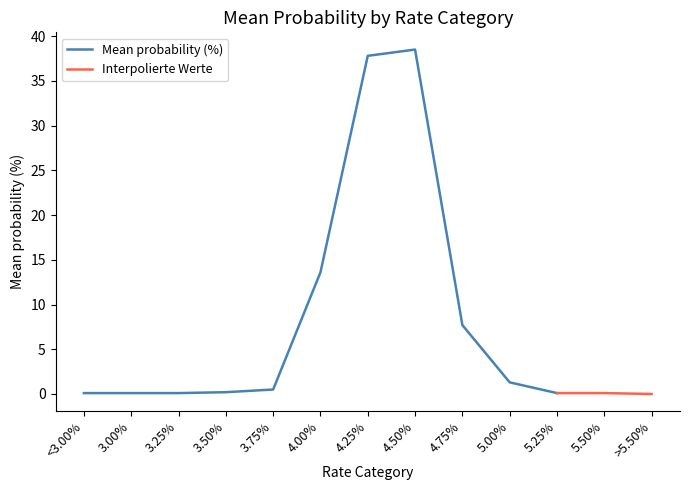

The Mean probability (%) series shows 0.1 at <3.00%. True or false?

True